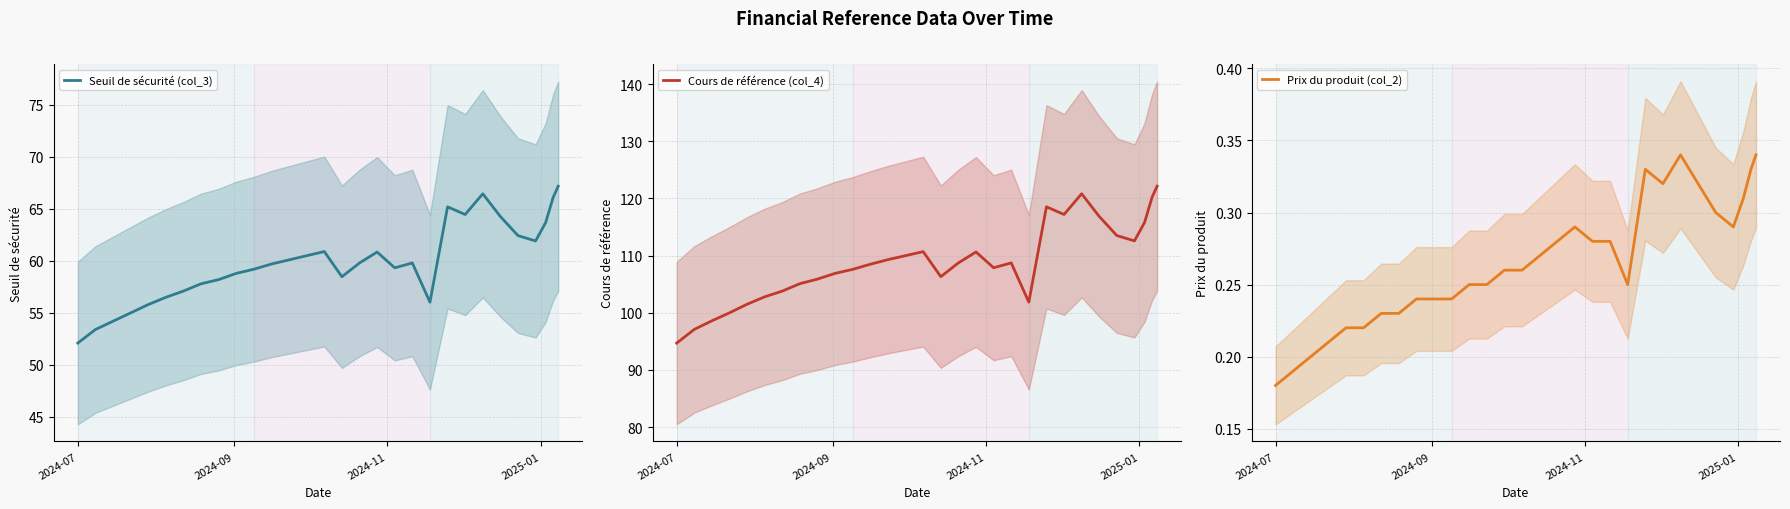

What is the lowest value of the Seuil de sécurité (col_3) series?

52.1